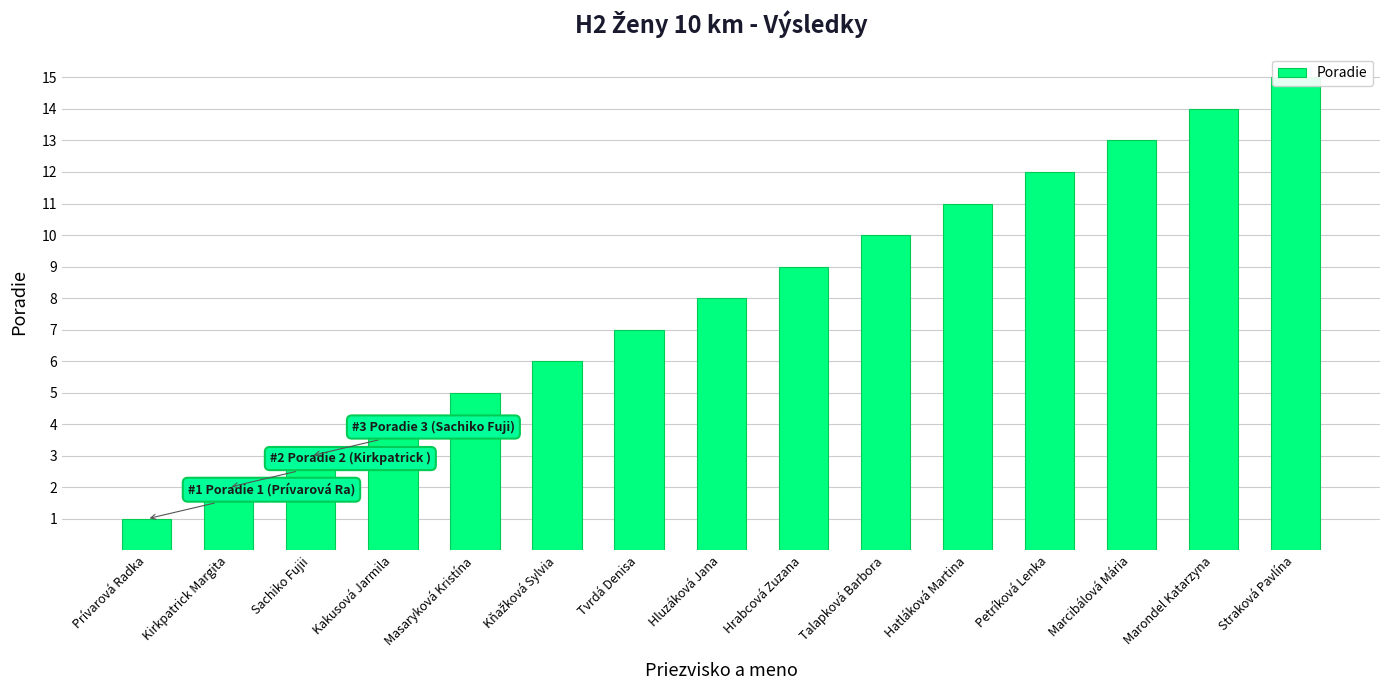

How many data points are above 8?

7